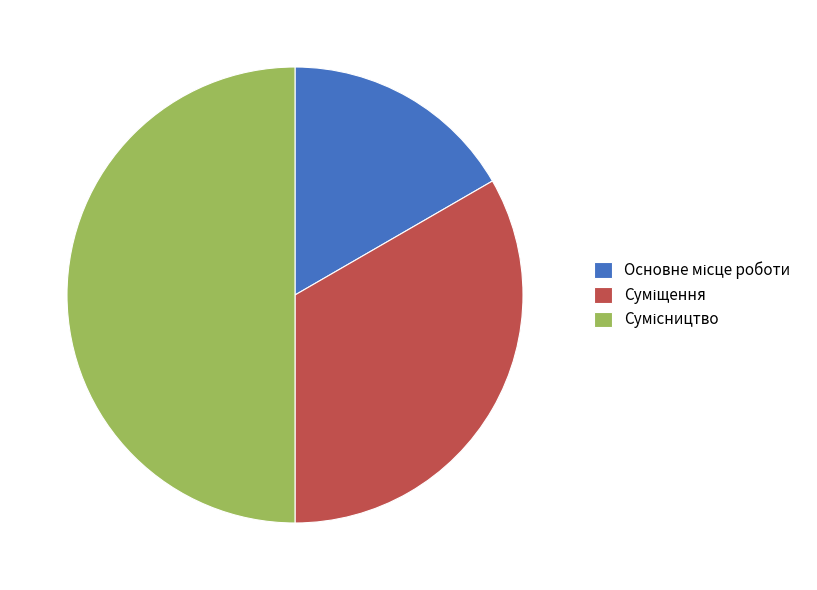

What percentage do Сумісництво and Суміщення together represent?

83.3%